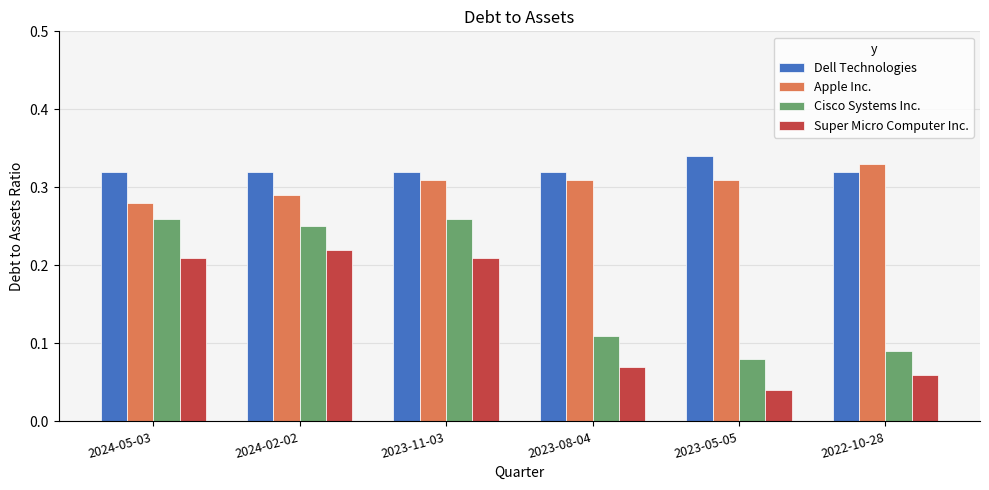

Which label corresponds to the largest value in the chart?

2023-05-05